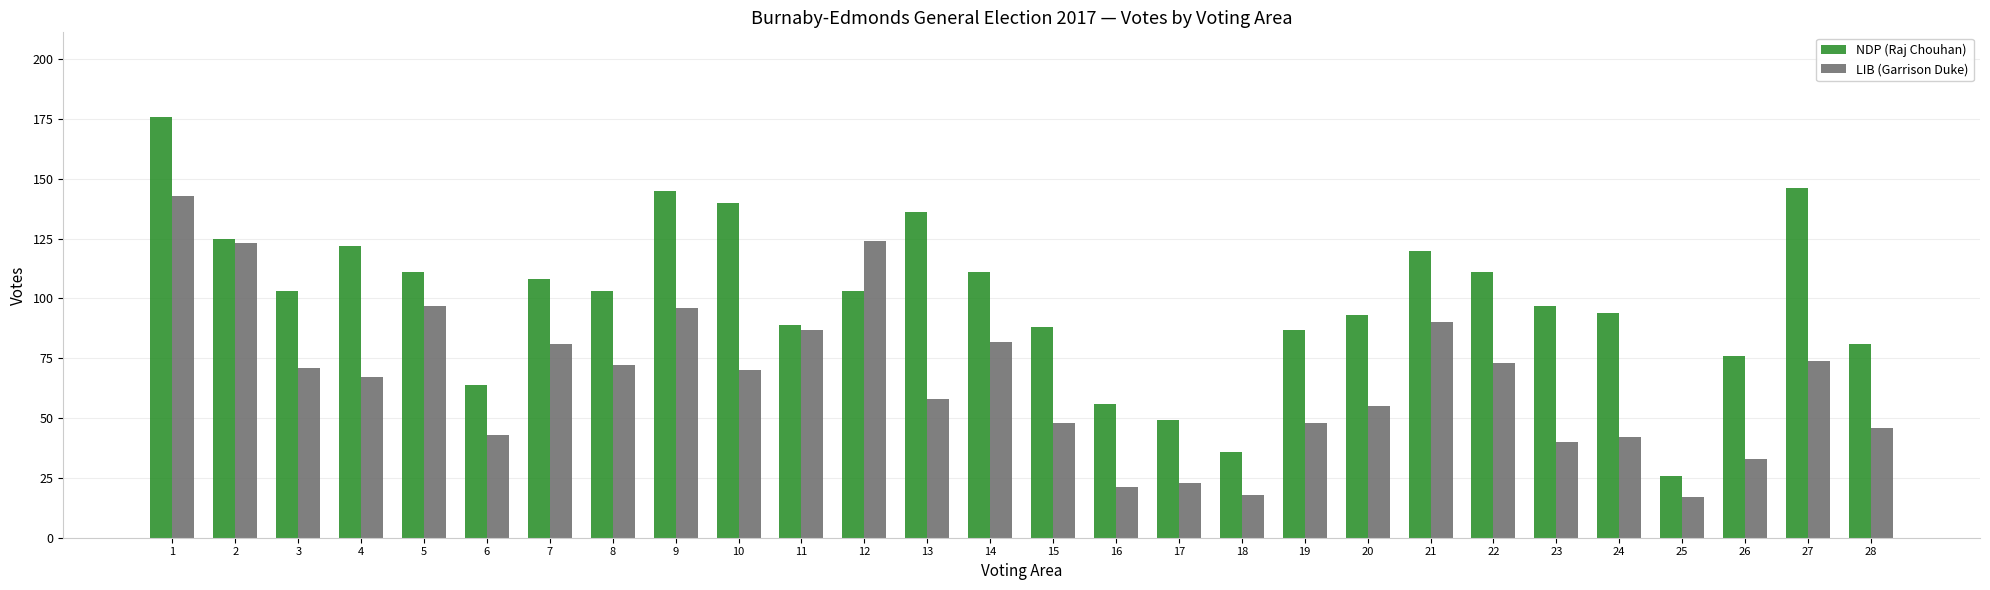

What is the greatest value displayed?

176